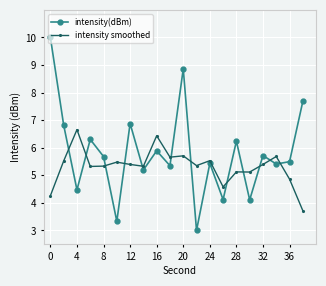

What is the average value of the intensity smoothed series?

5.3